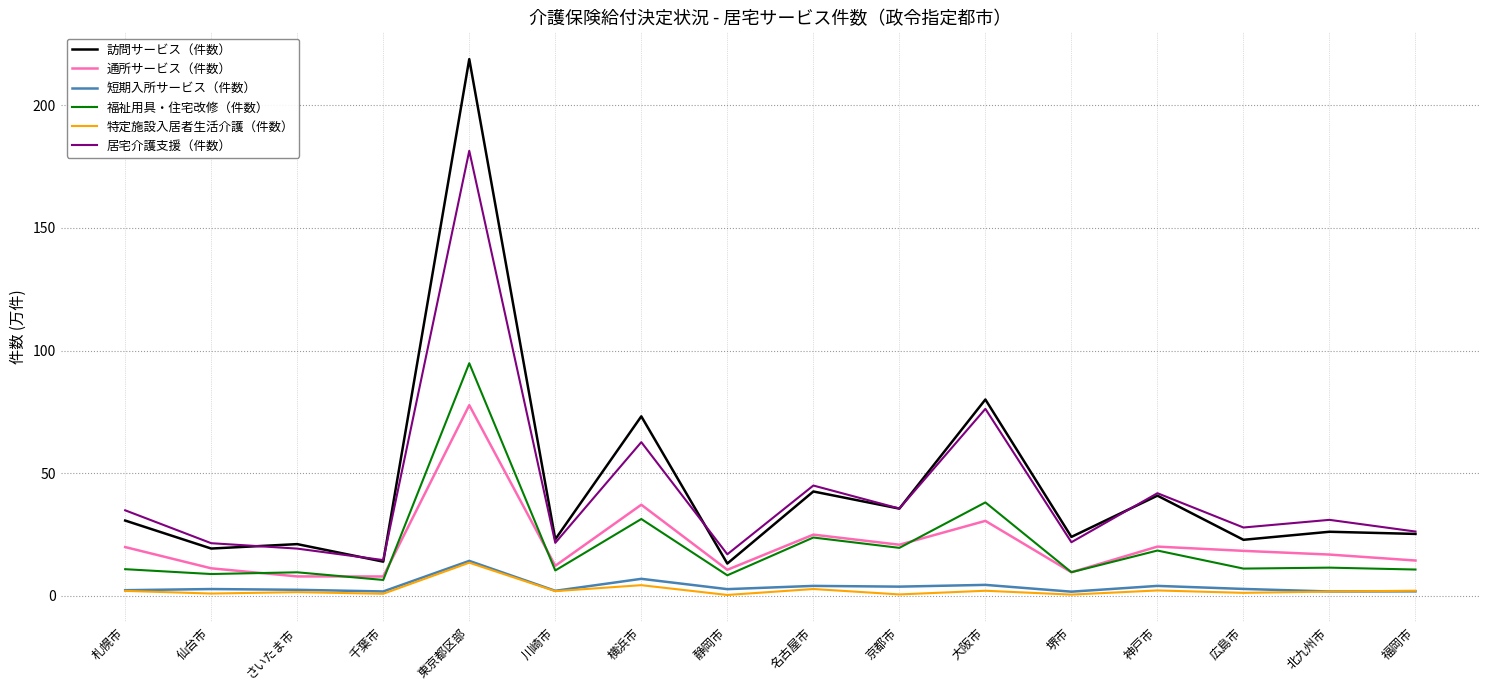

Which series has the largest range (max minus min)?

訪問サービス（件数）